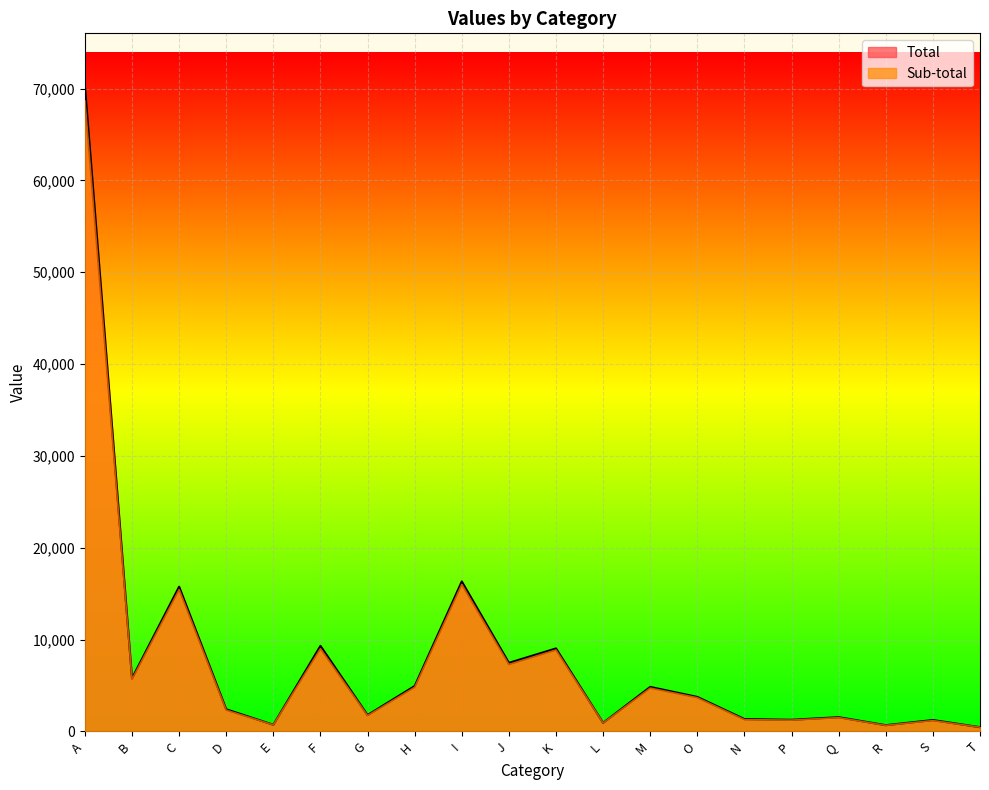

Where is Sub-total nearest to the value 34557?

I